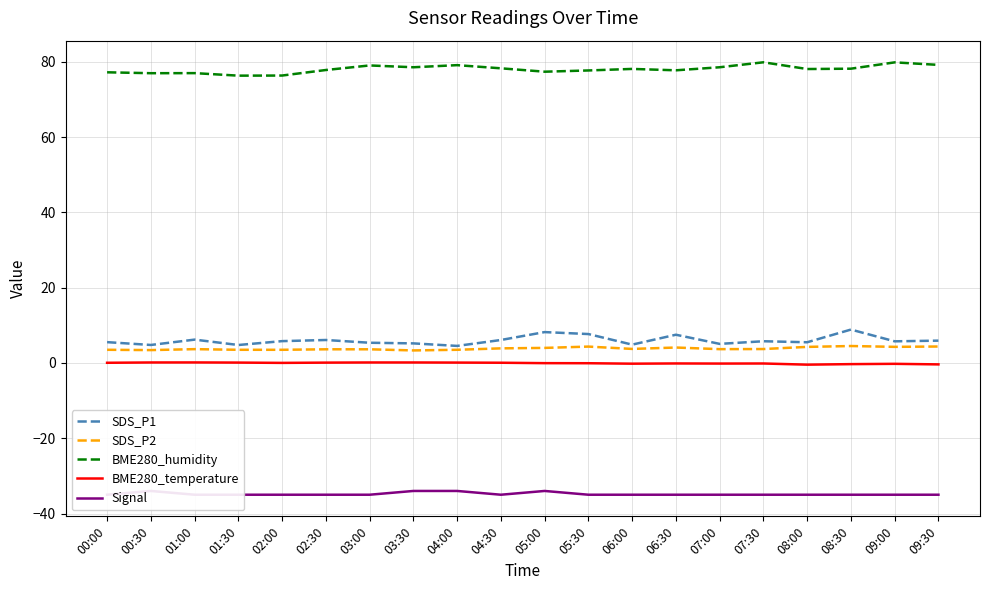

What position from the right is 02:30?

15